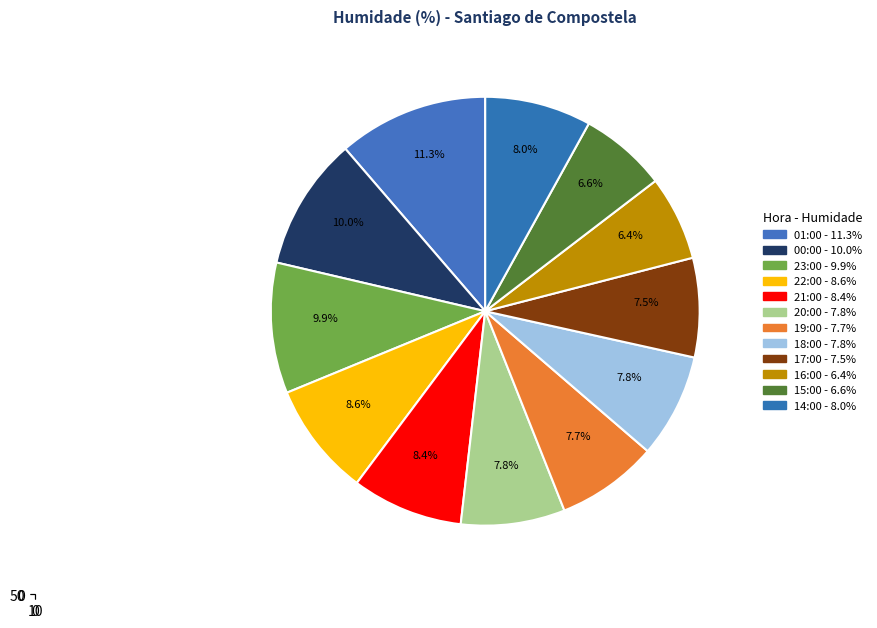

What is the ratio of the value at 22:00 to the value at 16:00?

1.3